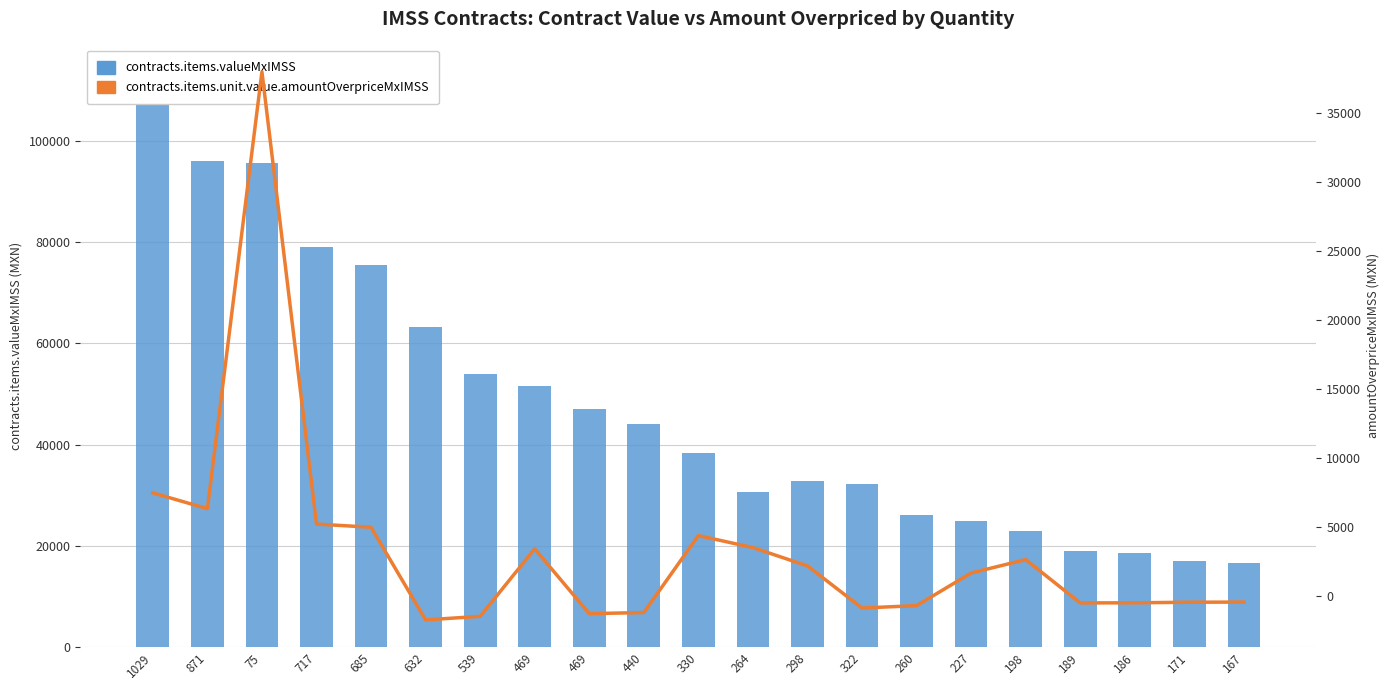

What is the total value across all series at 469?

55074.3